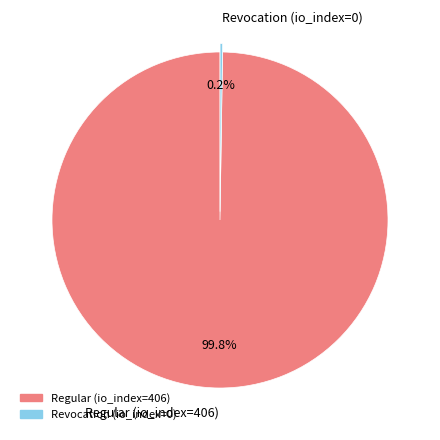

How much of the chart is everything except Regular (io_index=406)?

0.2%